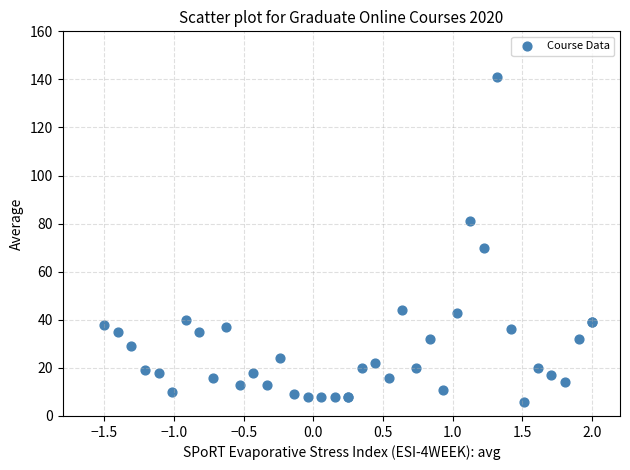

What Y value in the scatter plot is closest to 73?

70